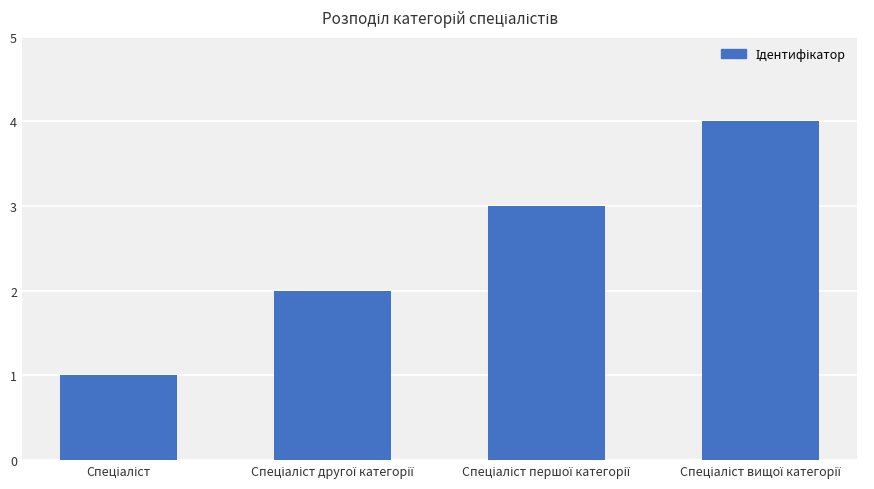

What is the greatest value displayed?

4